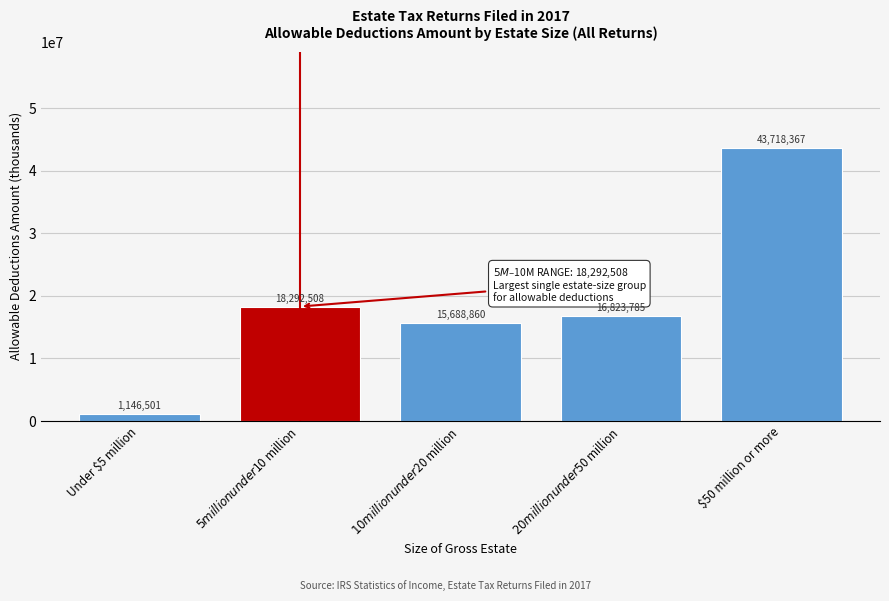

Reading left to right, extract all data points from this chart.

1146501	18292508	15688860	16823785	43718367